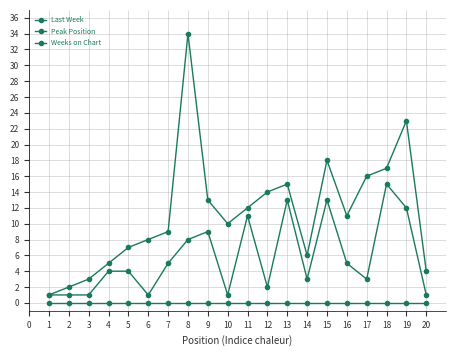

Does the chart have visible grid lines?

Yes